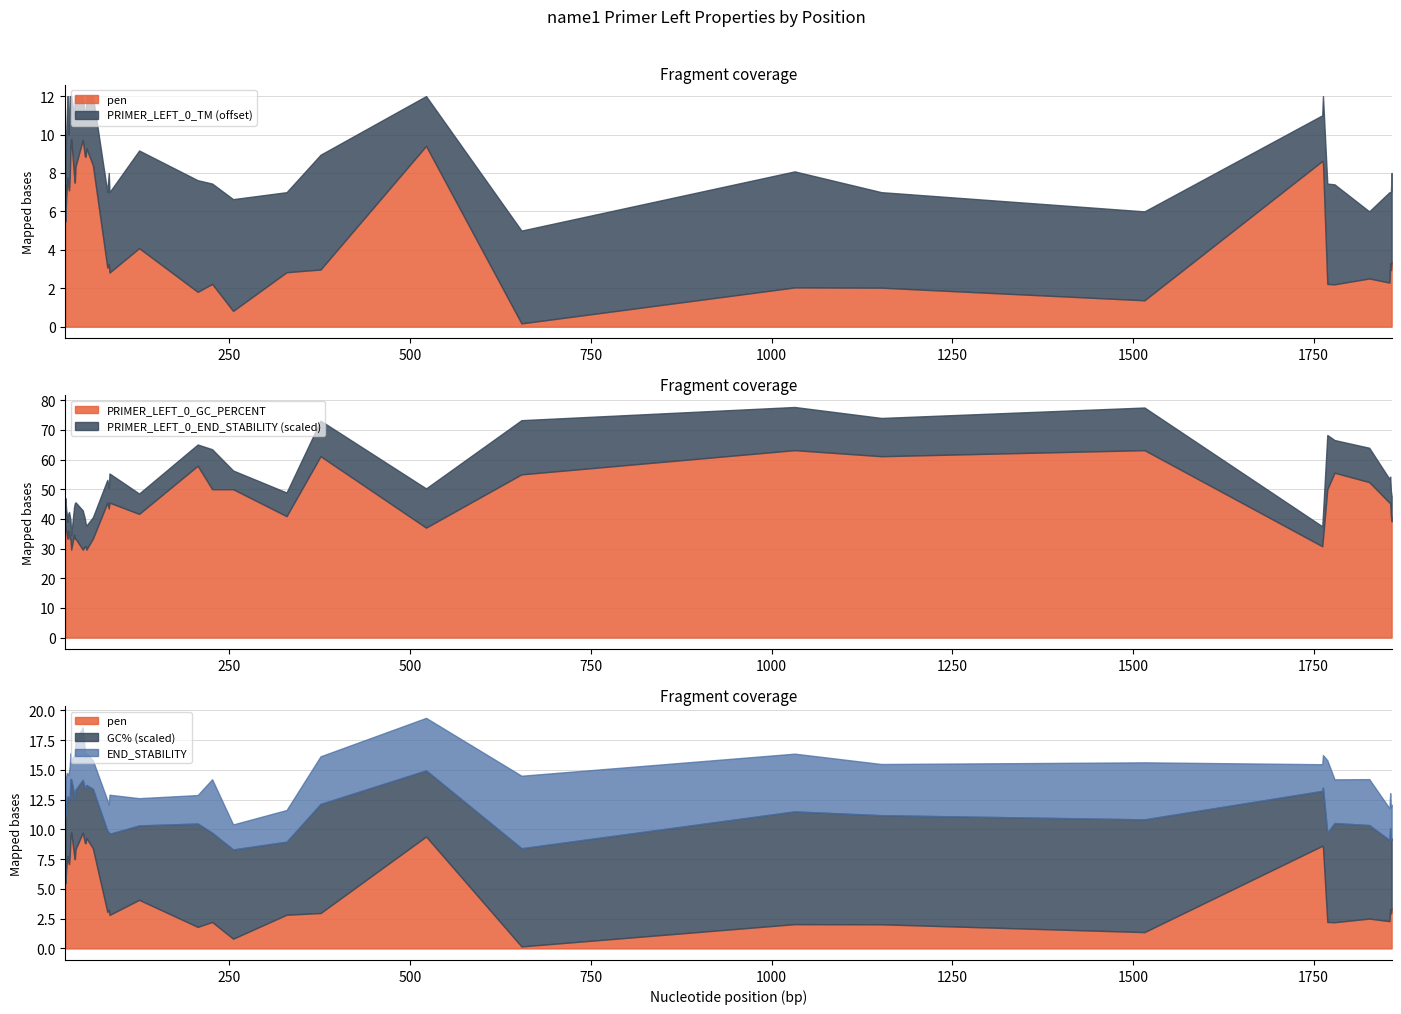

List the labels in order of pen value, smallest first.

654, 255, 1516, 206, 1152, 1032, 1779, 1769, 226, 1855, 1827, 84, 329, 1857, 376, 81, 83, 1856, 1858, 125, 23, 24, 28, 25, 27, 36, 26, 29, 35, 37, 61, 1763, 1762, 50, 51, 30, 52, 522, 47, 31